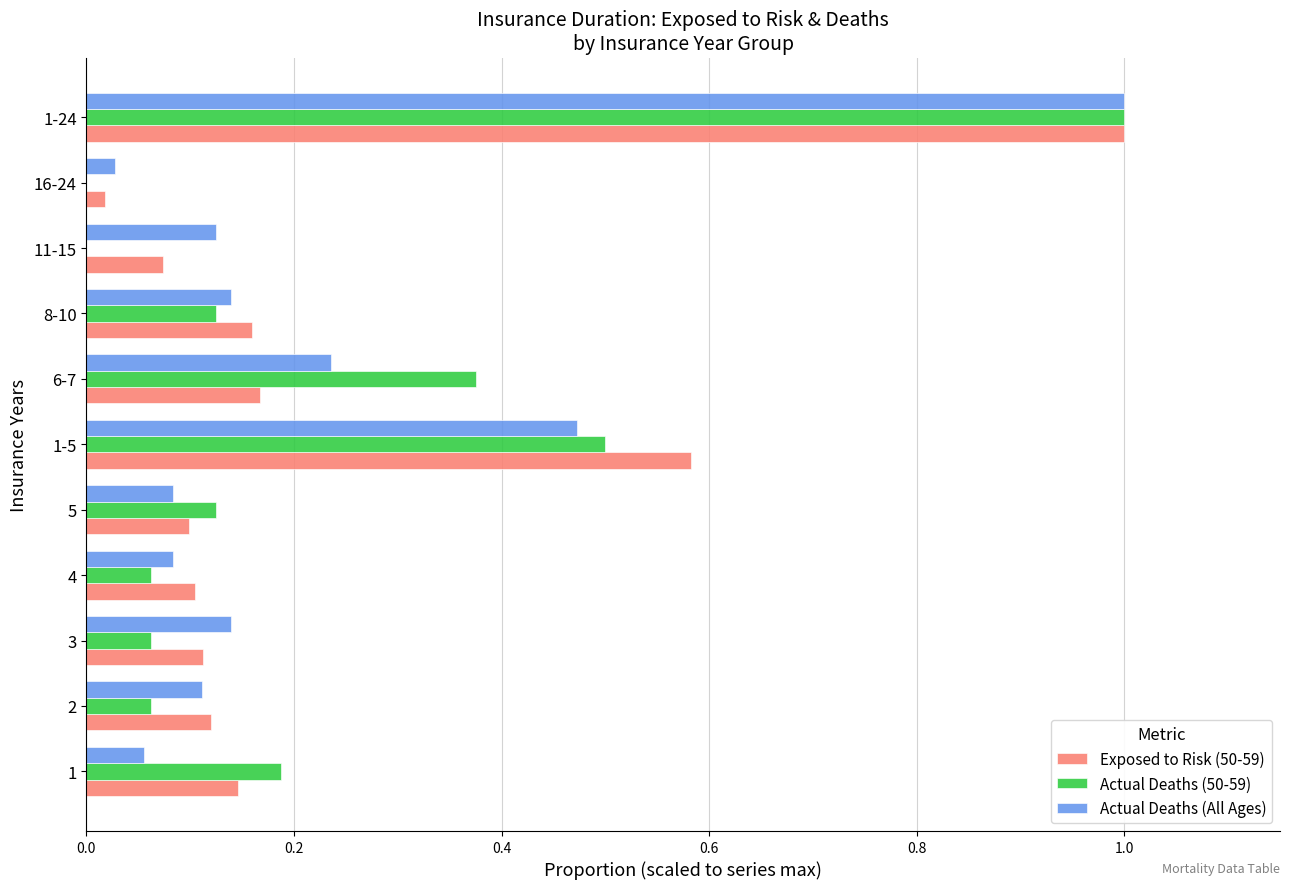

The Actual Deaths (50-59) series shows 0.1 at 5. True or false?

True